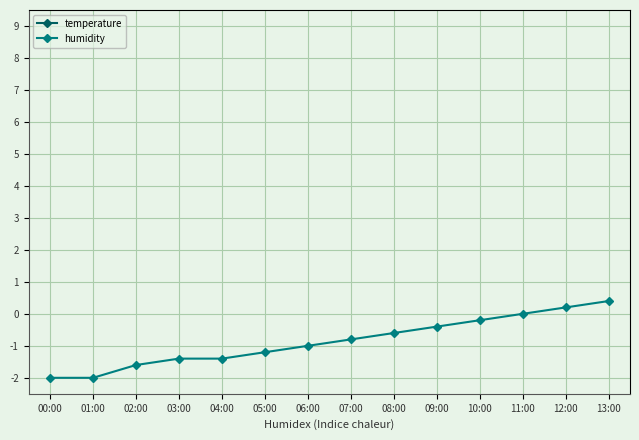

True or false: humidity and temperature intersect in this chart.

False